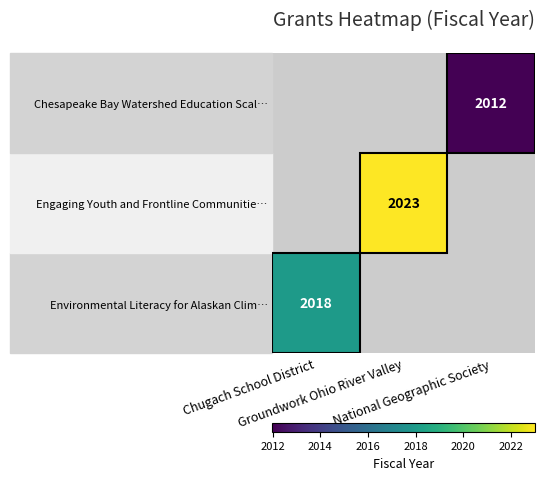

Which label corresponds to the smallest value in the chart?

National Geographic Society